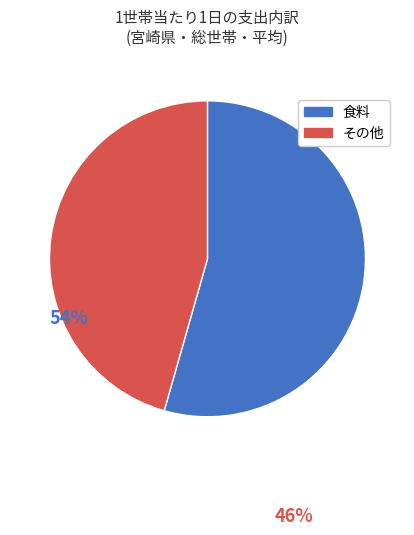

Is there a majority slice in this chart?

Yes